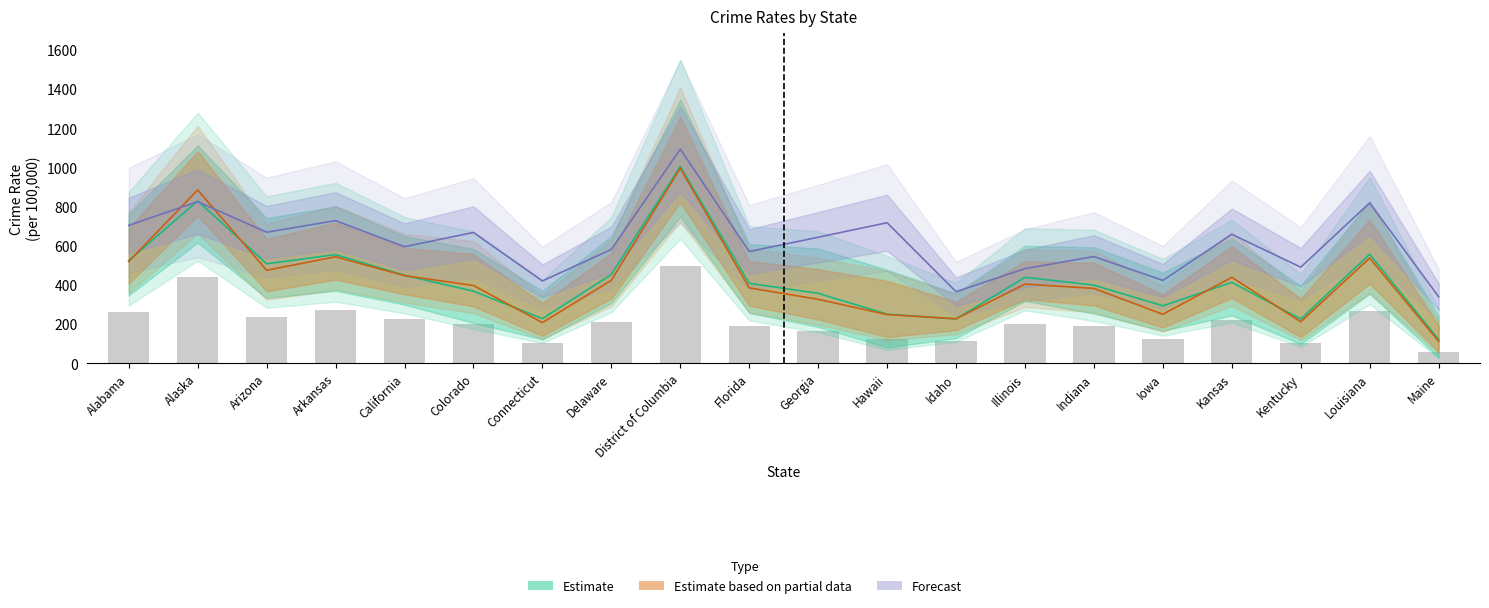

Which category has the highest value in the CRviolent2018 series?

District of Columbia